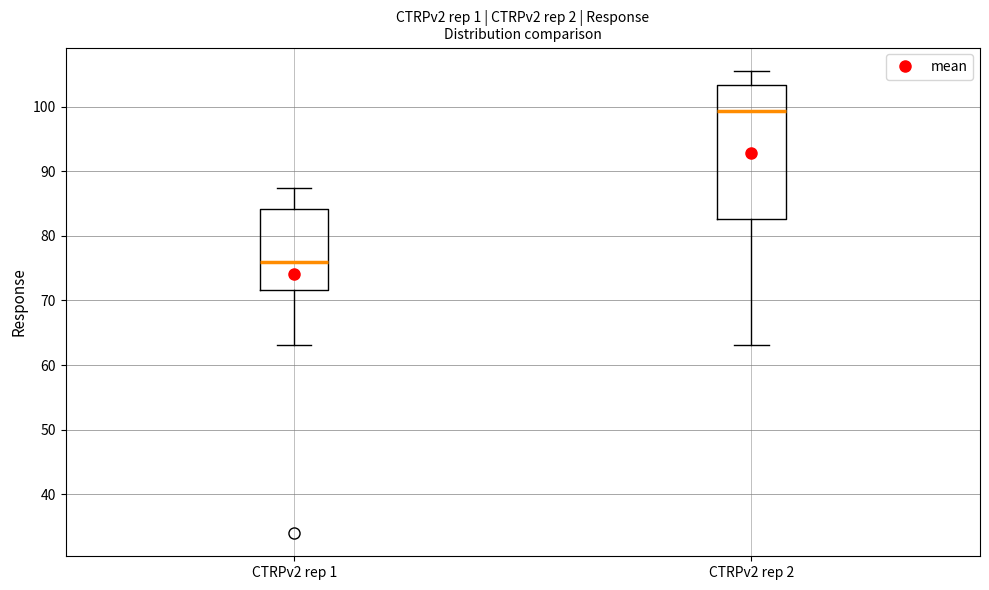

Which box has the highest median line?

CTRPv2 rep 2